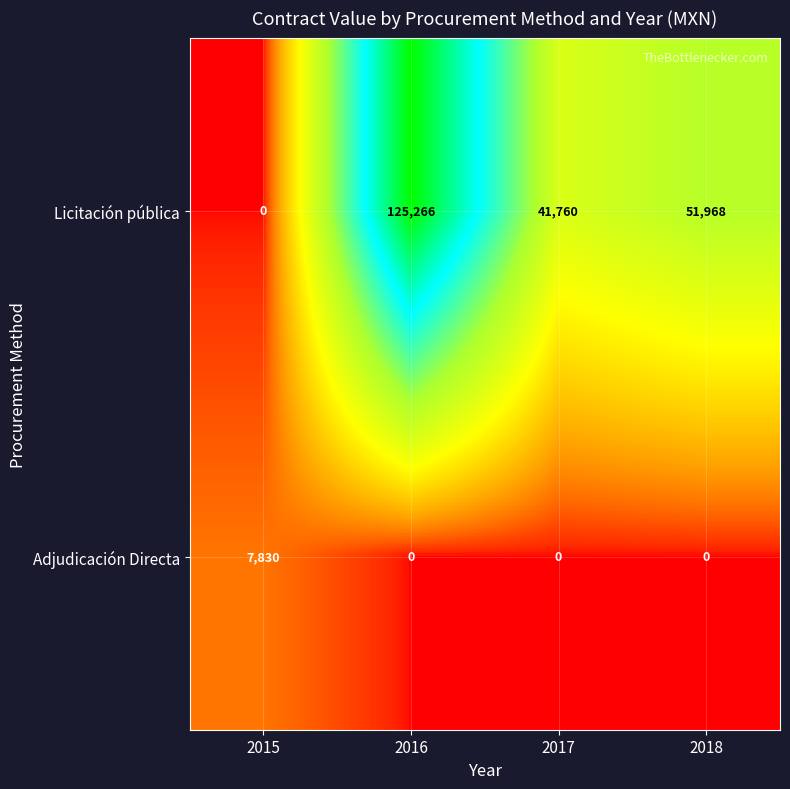

What is the sum of all Licitación pública values?

218994